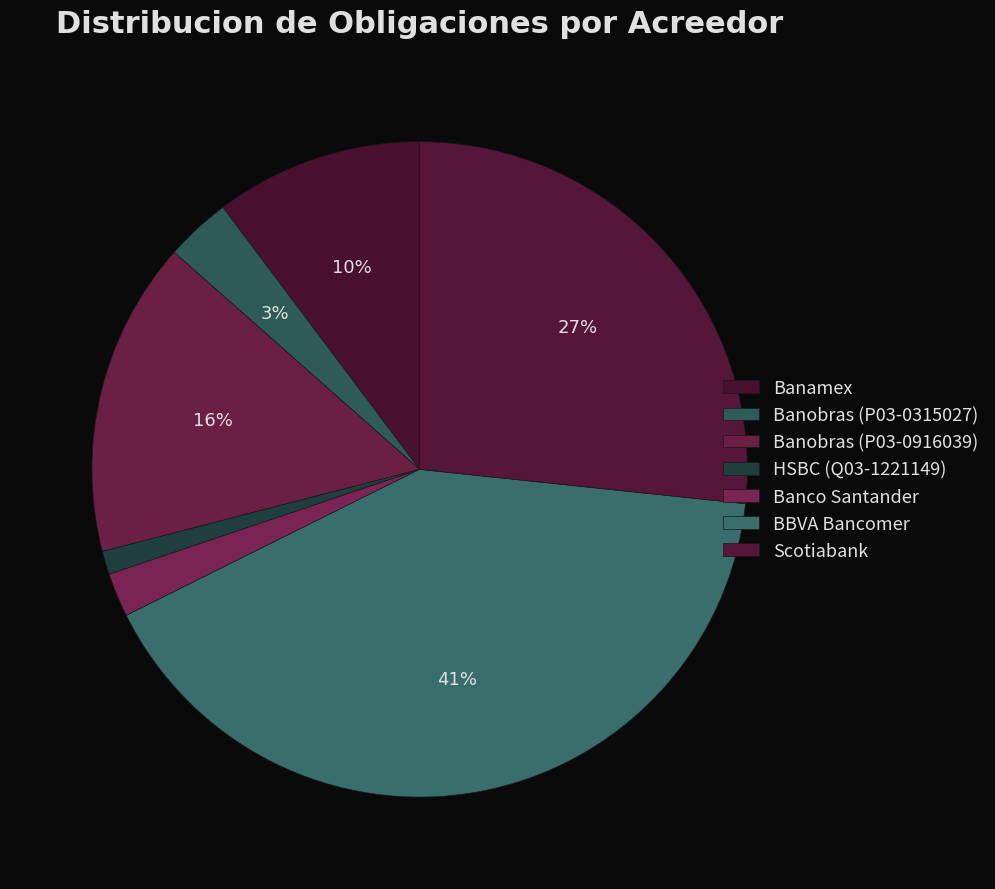

How many segments does this pie chart have?

7